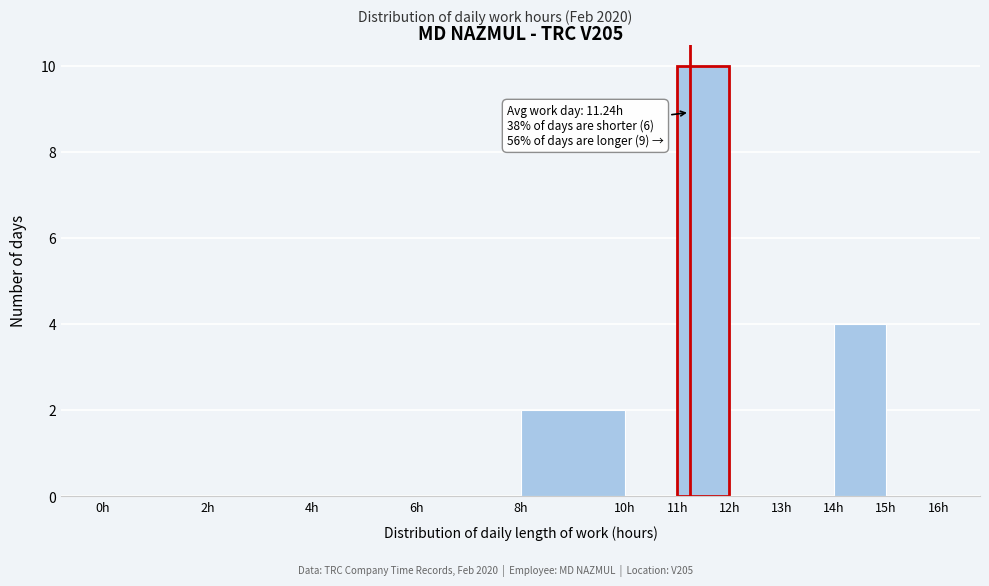

Over which range of the x-axis is the bar tallest?

11 to 12